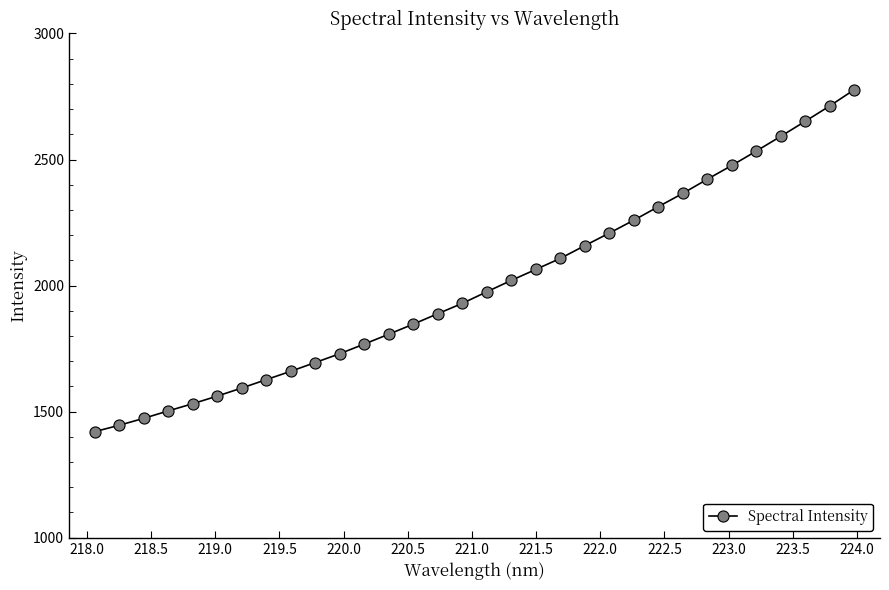

What is the smallest value displayed?

1420.5